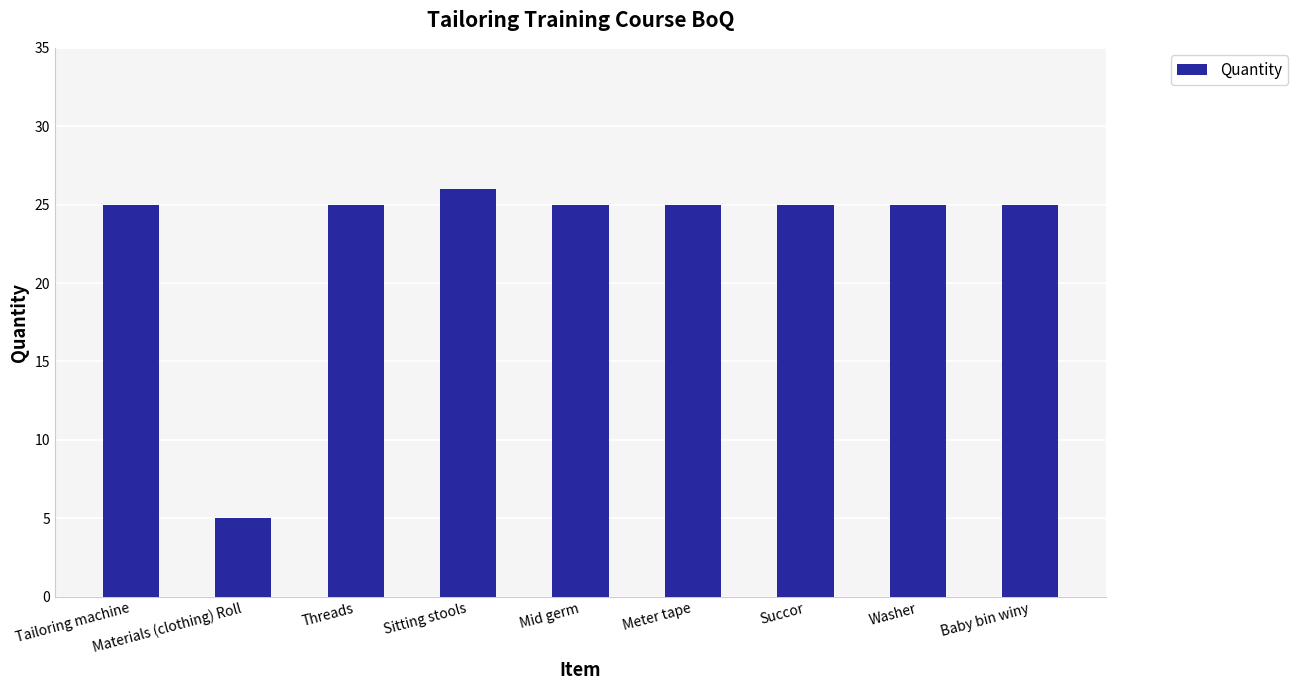

What is the ratio of the value at Washer to the value at Materials (clothing) Roll?

5.0